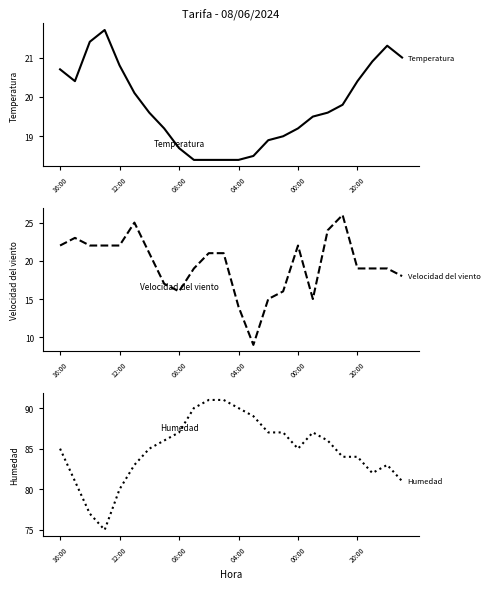

How many intersections are there between Velocidad del viento (km/h) and Temperatura (ºC)?

7